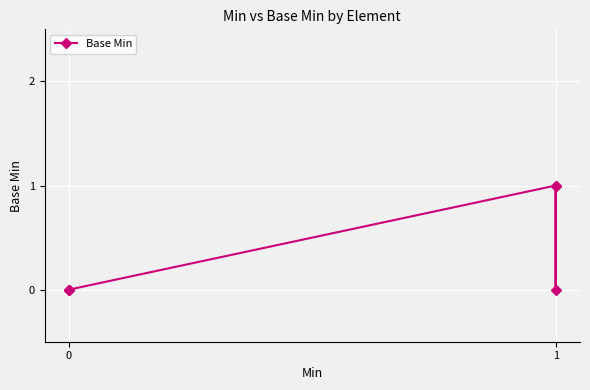

What is the difference between the maximum and second lowest values?

1